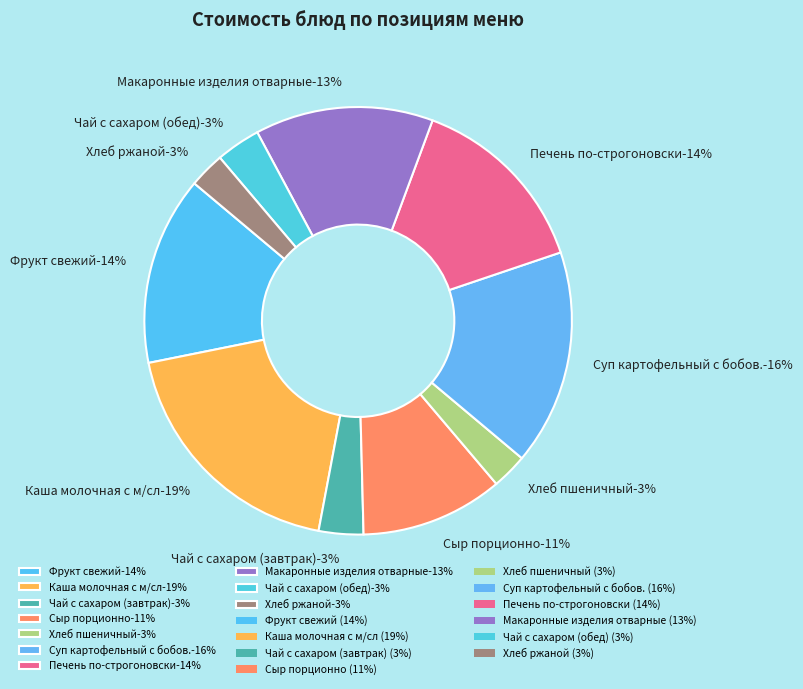

The Хлеб пшеничный slice represents 1% of the pie. True or false?

False